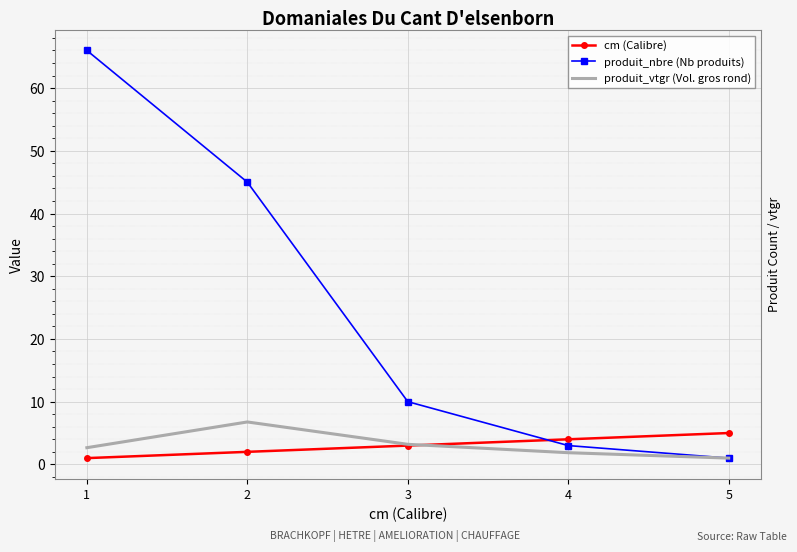

Where does the produit_vtgr (Vol. gros rond) series first go above 2?

1